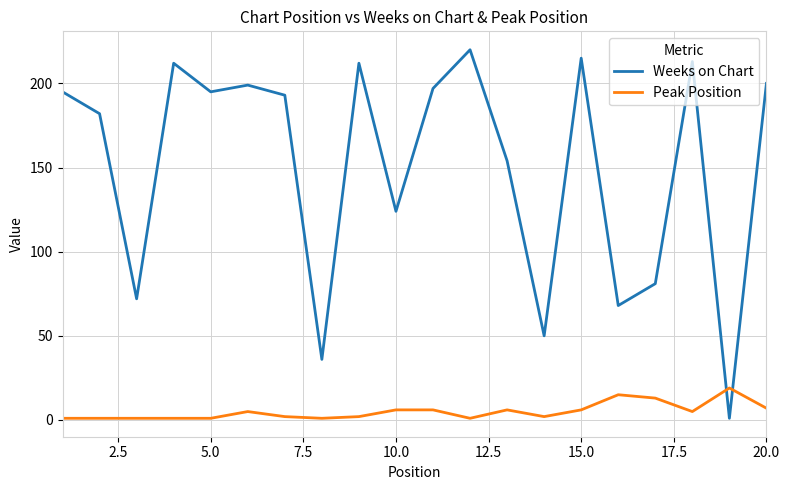

Which series ends up on top after the final intersection of Weeks on Chart and Peak Position?

Weeks on Chart